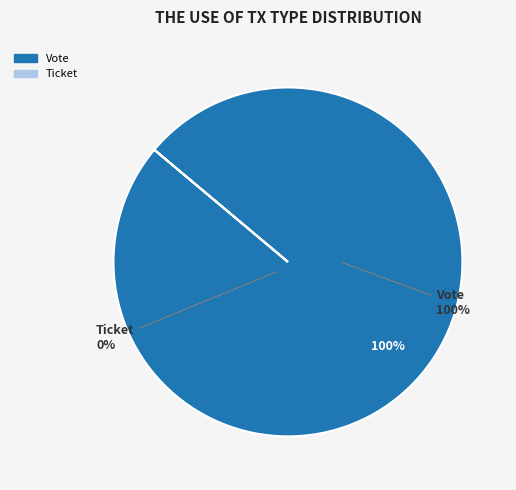

Do Ticket and Vote together represent more than half of the pie?

Yes